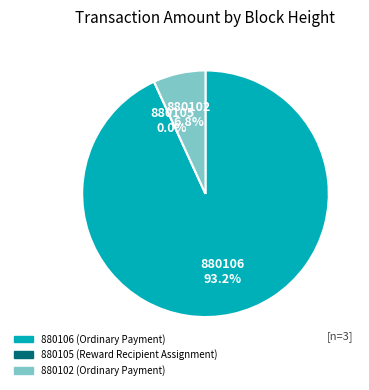

True or false: 880106 accounts for 93% of the total.

True